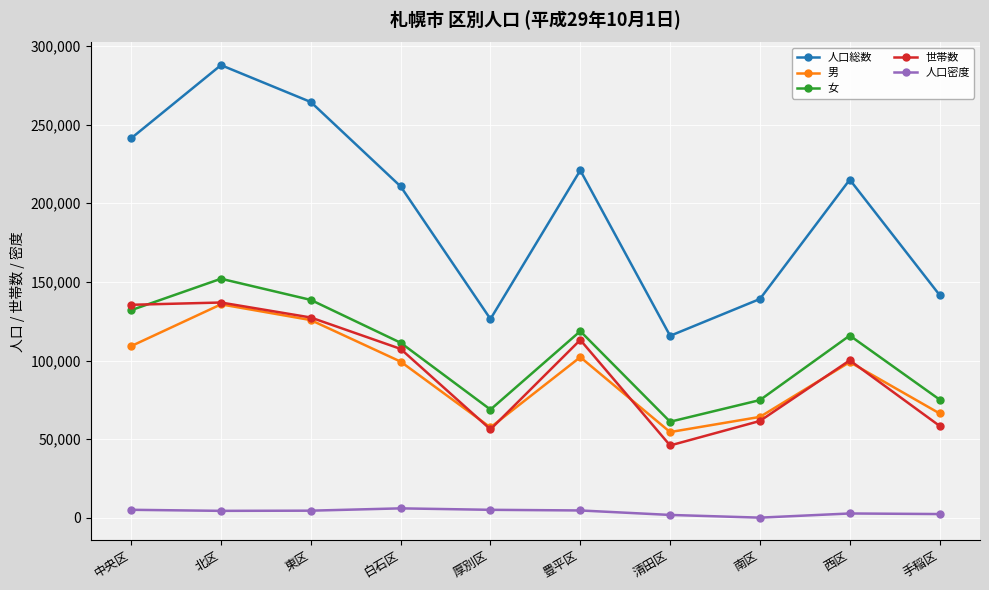

True or false: 人口密度 has a value of 5185 at 厚別区.

True